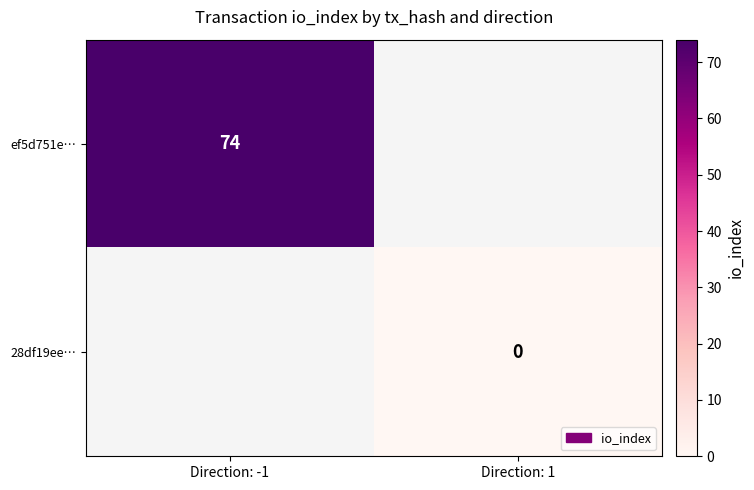

The ef5d751e… series shows 74 at Direction: -1. True or false?

True